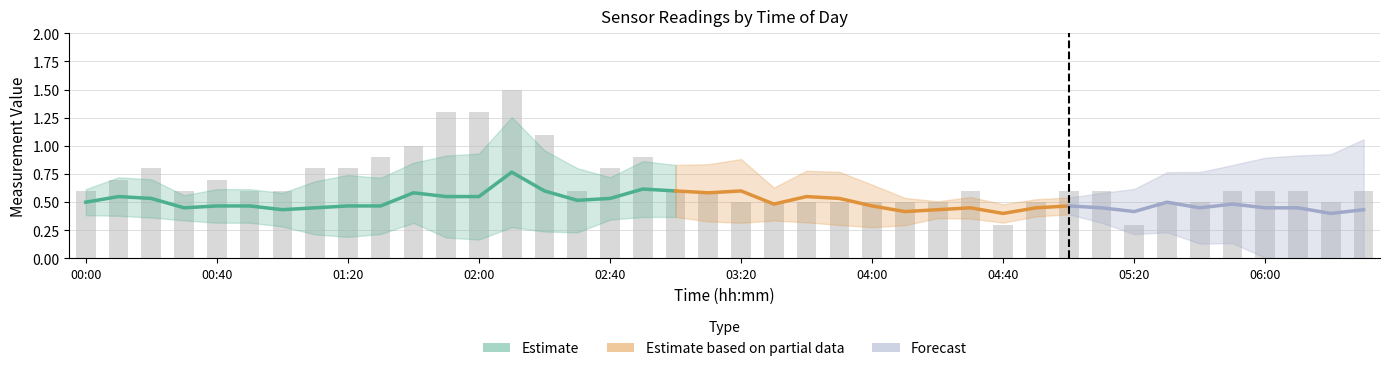

What is the greatest value displayed?

1.5